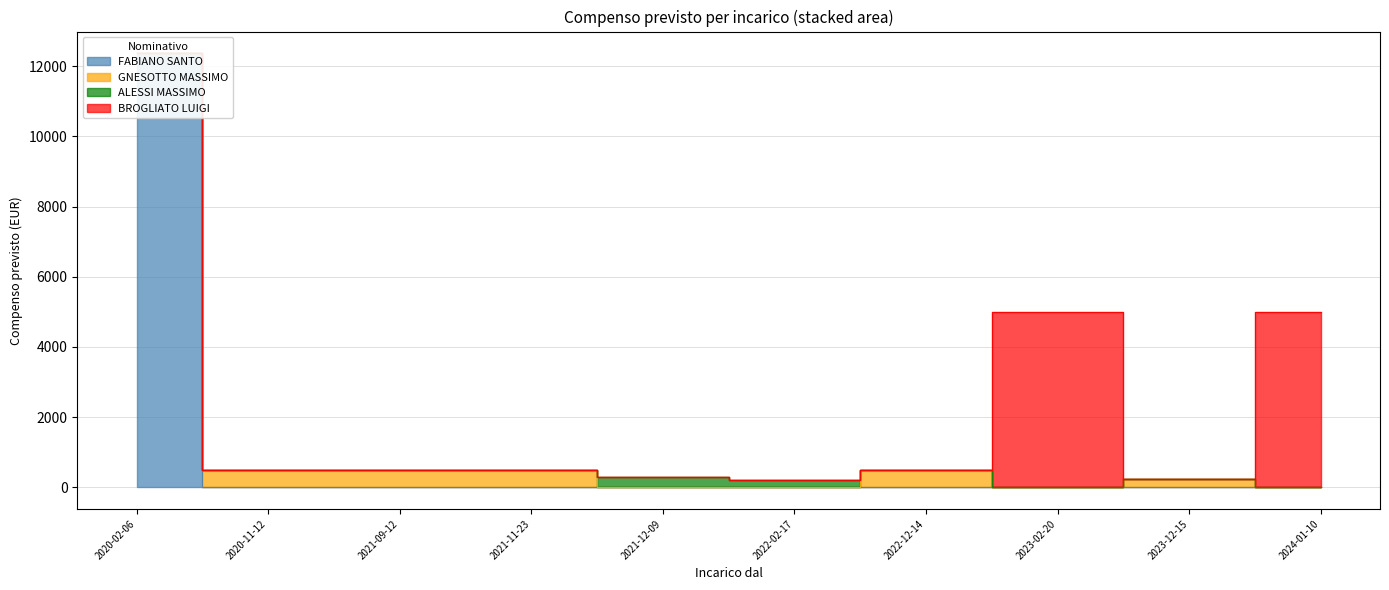

How many positive values does the BROGLIATO LUIGI series have?

2